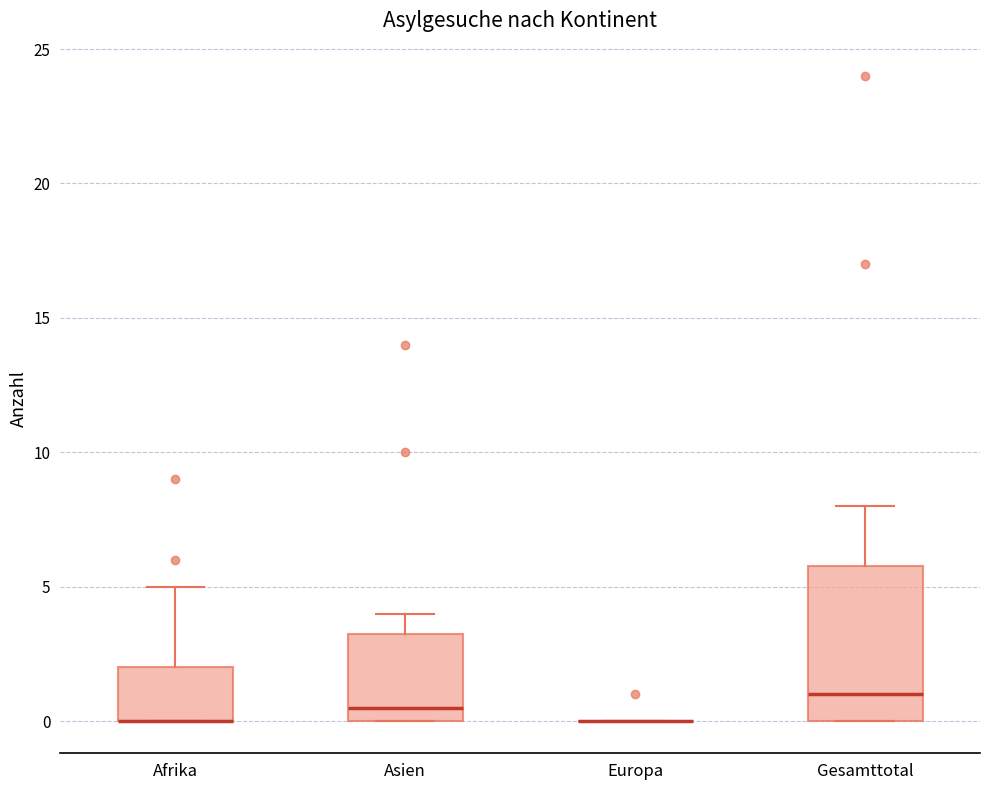

Reading left to right, read every box against the y-axis: the position of its median line, the range the box covers, and the ends of its whiskers. The values are not printed on the chart, so give them approximately, as read against the axis.

Afrika: median 0.0 (drawn on the box's lower edge), box 0.0 to 2.0, whiskers 0.0 to 5.0
Asien: median 0.5, box 0.0 to 3.5, whiskers 0.0 to 4.0
Europa: box collapsed to a line at 0.0, whiskers 0.0 to 0.0
Gesamttotal: median 1.0, box 0.0 to 6.0, whiskers 0.0 to 8.0